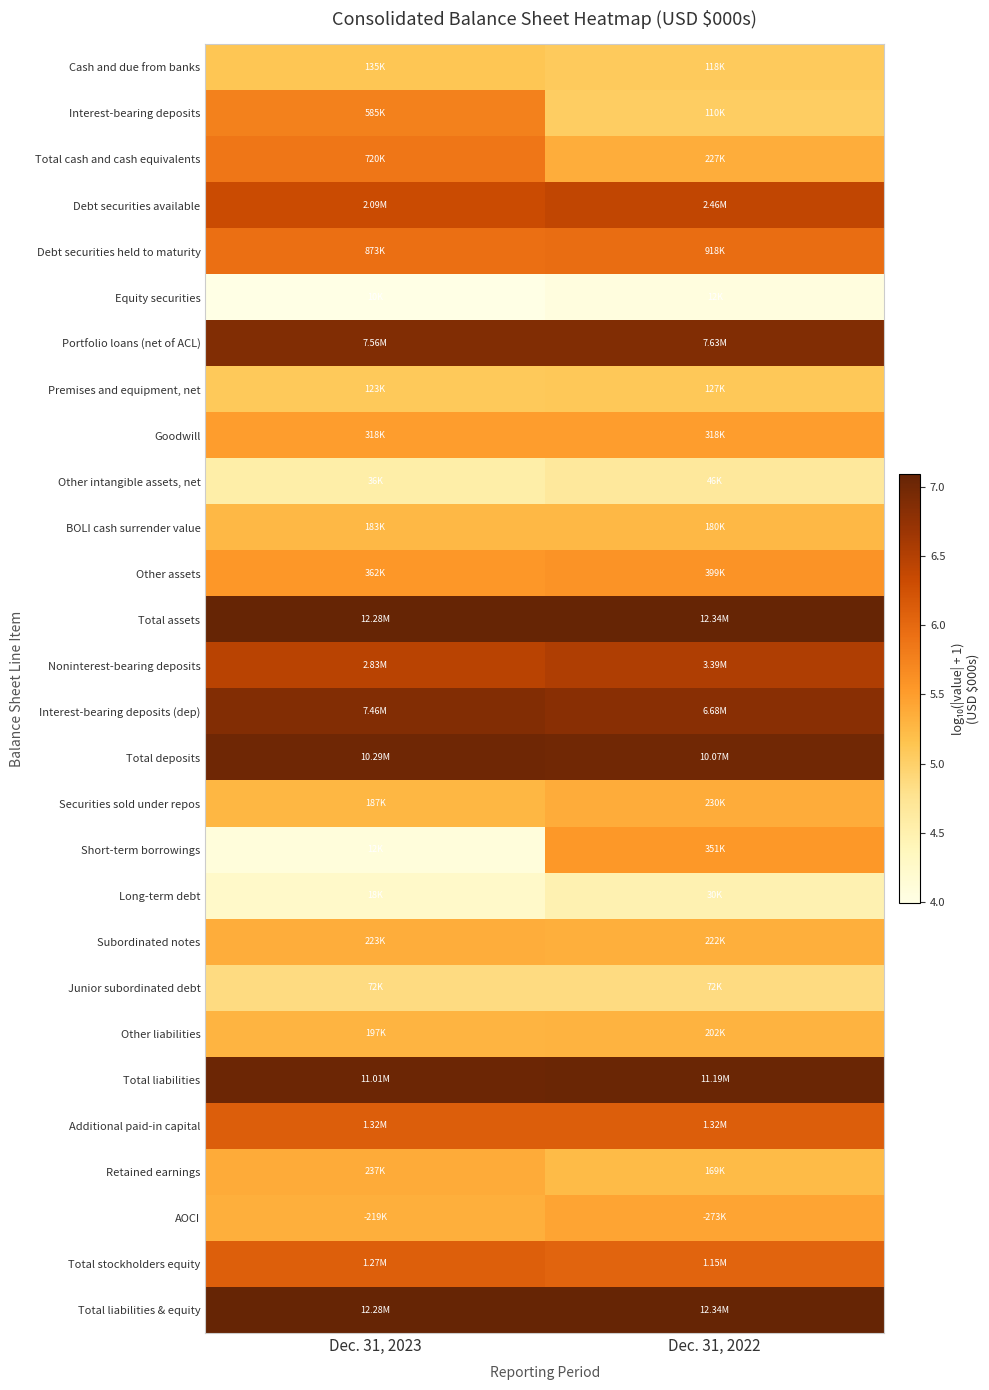

Between Dec. 31, 2023 and Dec. 31, 2022, which series saw the biggest shift?

Short-term borrowings